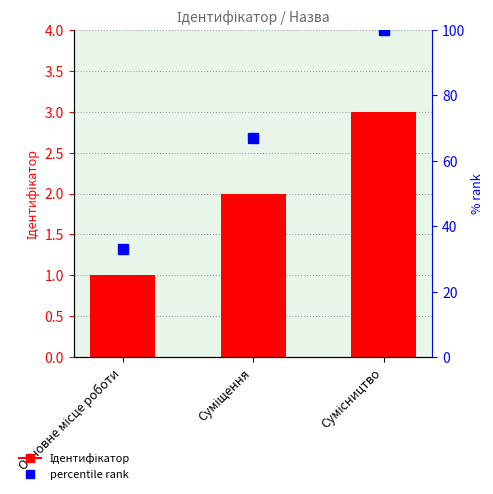

Reading left to right, transcribe all the data shown in this chart.

Ідентифікатор: 1	2	3
percentile rank: 33	67	100